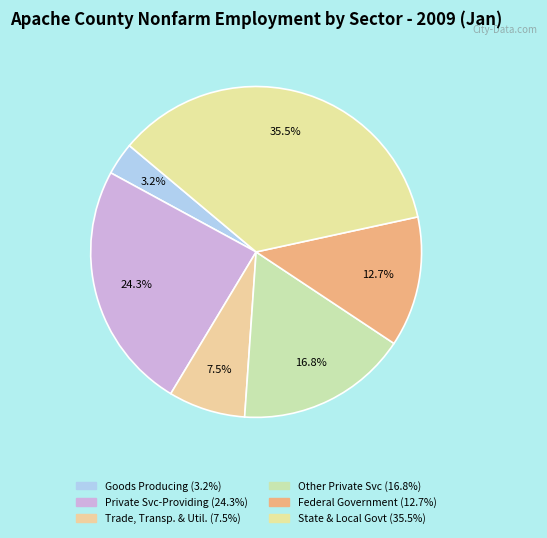

Count the number of slices in the pie.

6